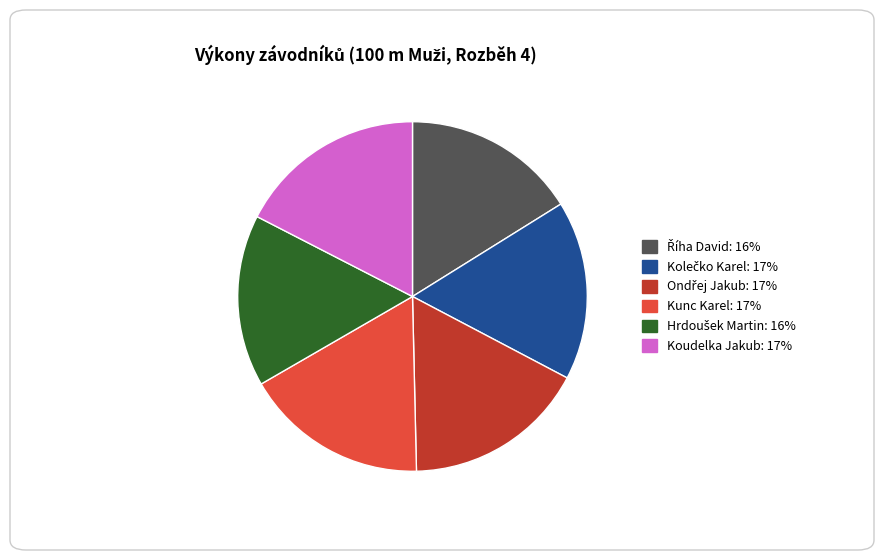

Does Koudelka Jakub account for over 50% of the chart?

No